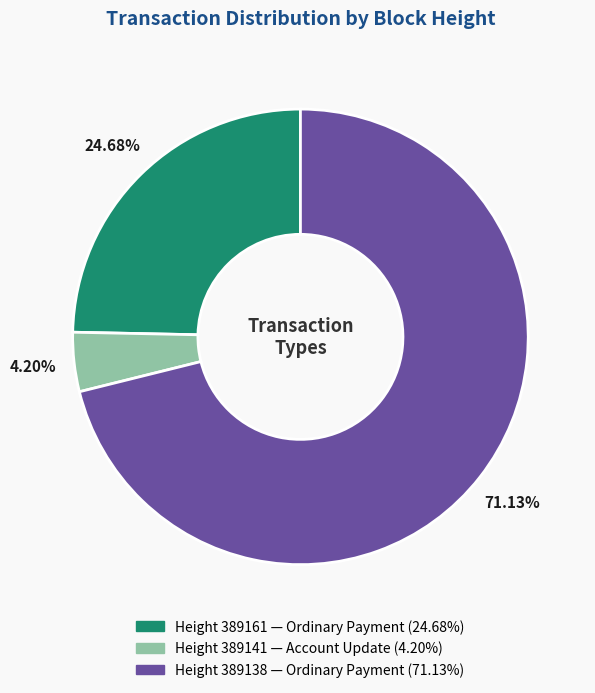

To the nearest percent, what is the difference between the largest and smallest slice percentages?

67%